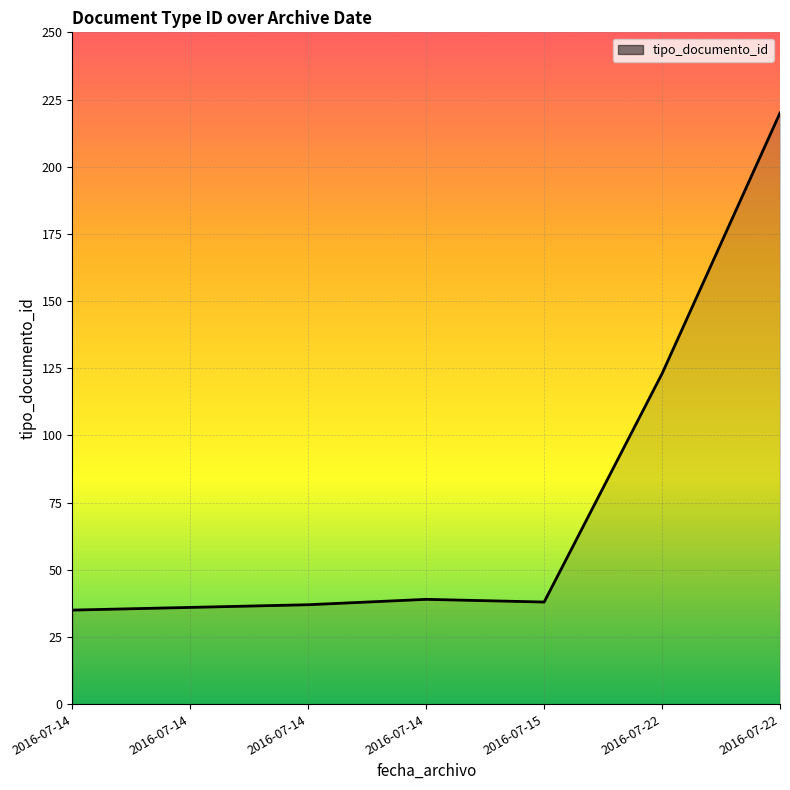

What is the ratio of the value at 2016-07-14 to the value at 2016-07-14?

1.1